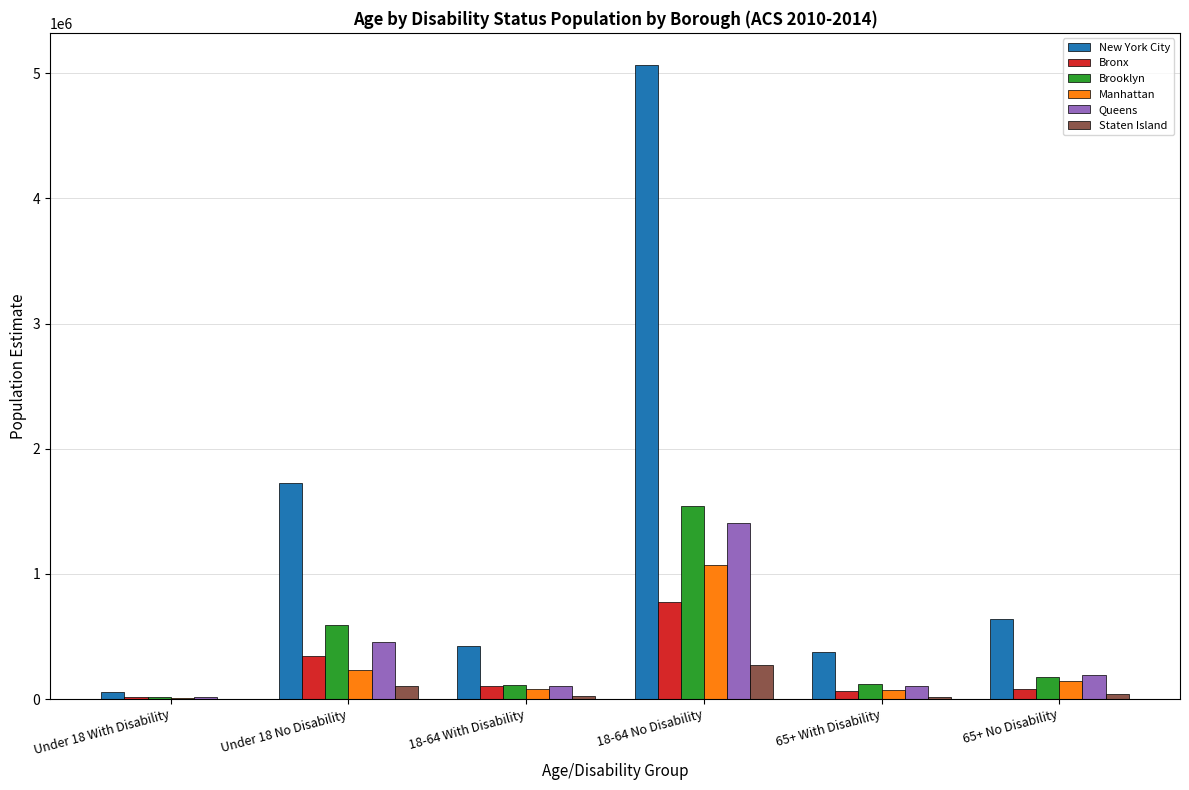

At which category is the sum across all series the highest?

18-64 No Disability